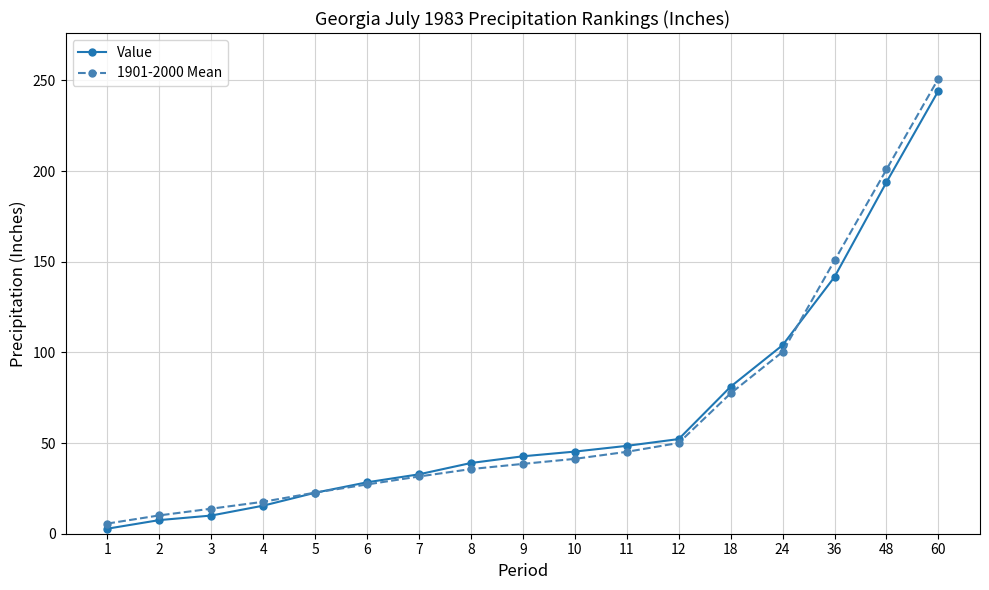

Which series has the widest spread of values?

1901-2000 Mean